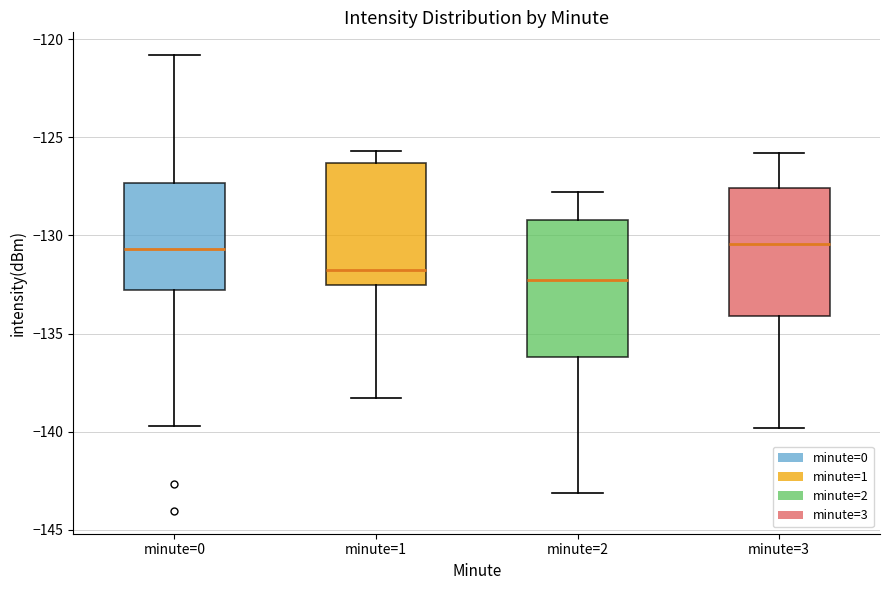

Reading left to right, read every box against the y-axis: the position of its median line, the range the box covers, and the ends of its whiskers. The values are not printed on the chart, so give them approximately, as read against the axis.

minute=0: median -130.5, box -133.0 to -127.5, whiskers -139.5 to -121.0
minute=1: median -132.0, box -132.5 to -126.5, whiskers -138.5 to -125.5
minute=2: median -132.0, box -136.0 to -129.0, whiskers -143.0 to -128.0
minute=3: median -130.5, box -134.0 to -127.5, whiskers -140.0 to -126.0